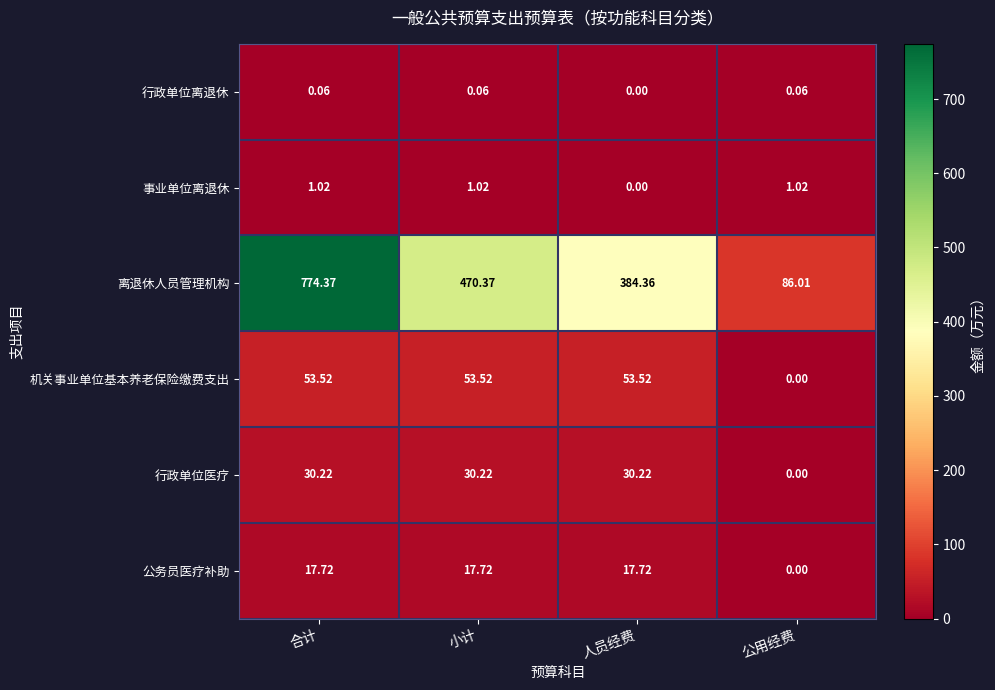

Between 小计 and 公用经费, which series saw the biggest shift?

离退休人员管理机构